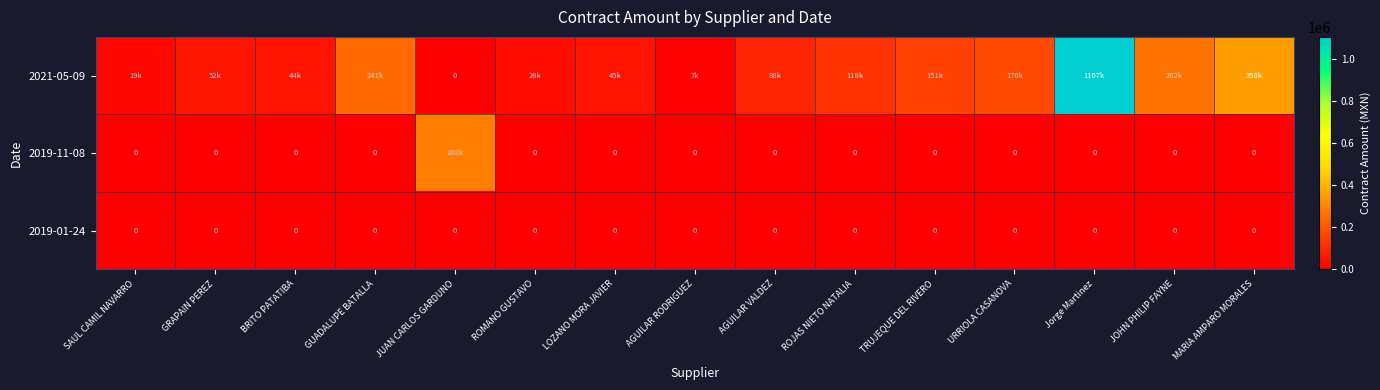

What is the average value of the 2021-05-09 series?

179354.9